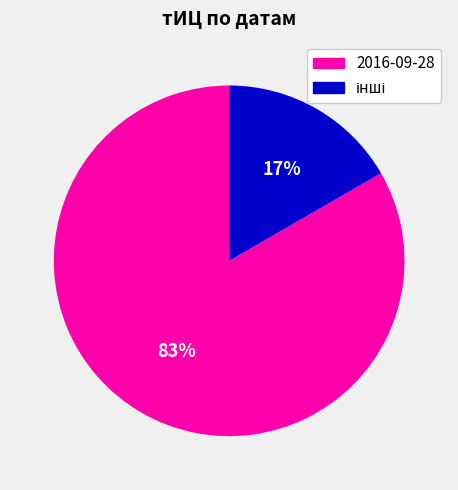

To the nearest percent, what is the average slice percentage?

50%